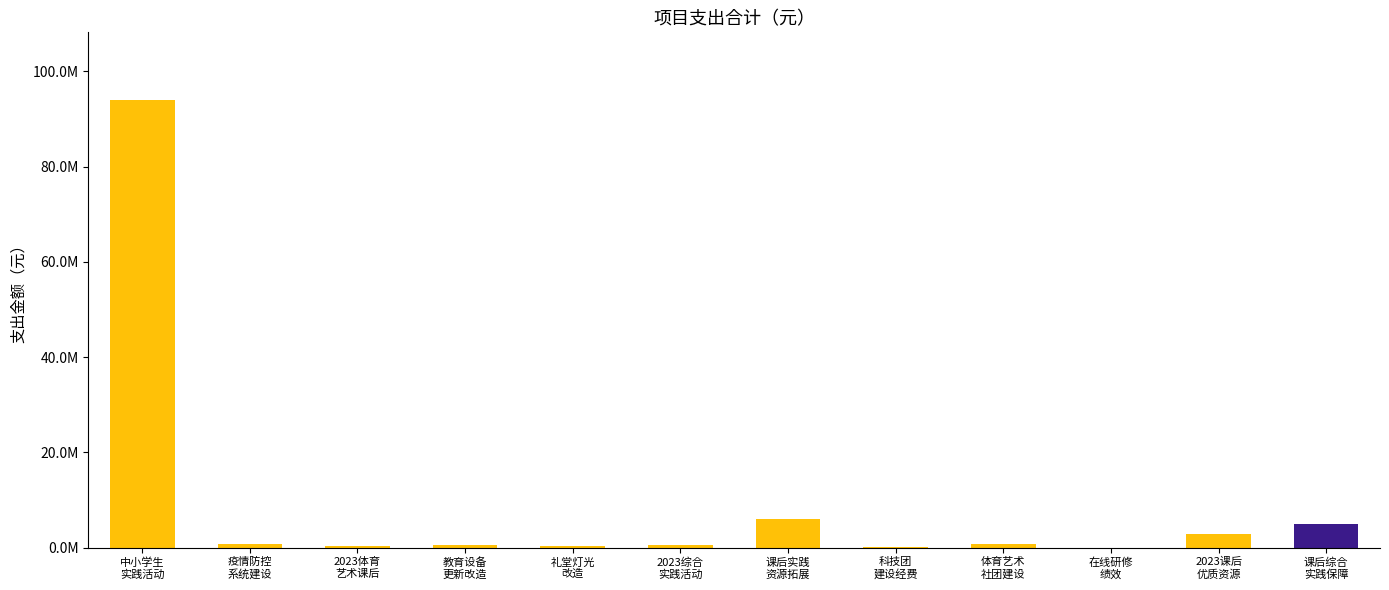

What is the difference between the maximum and second lowest values?

93876130